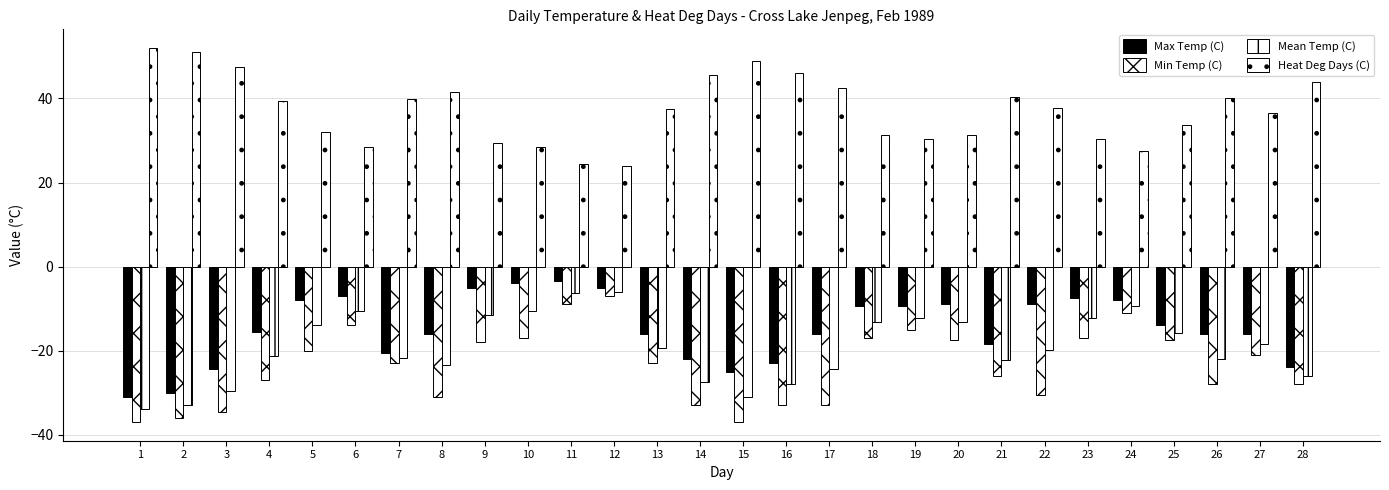

How many bars are there in each group?

4